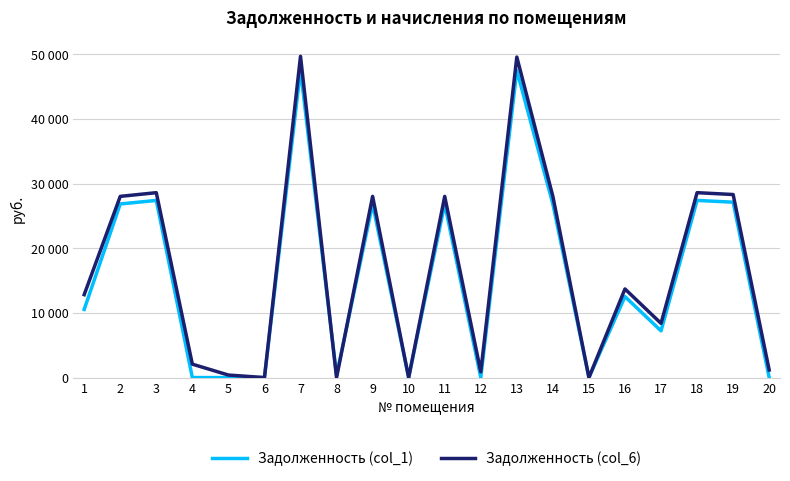

What is the difference between the second highest and minimum values in the Задолженность (col_1) series?

47478.2